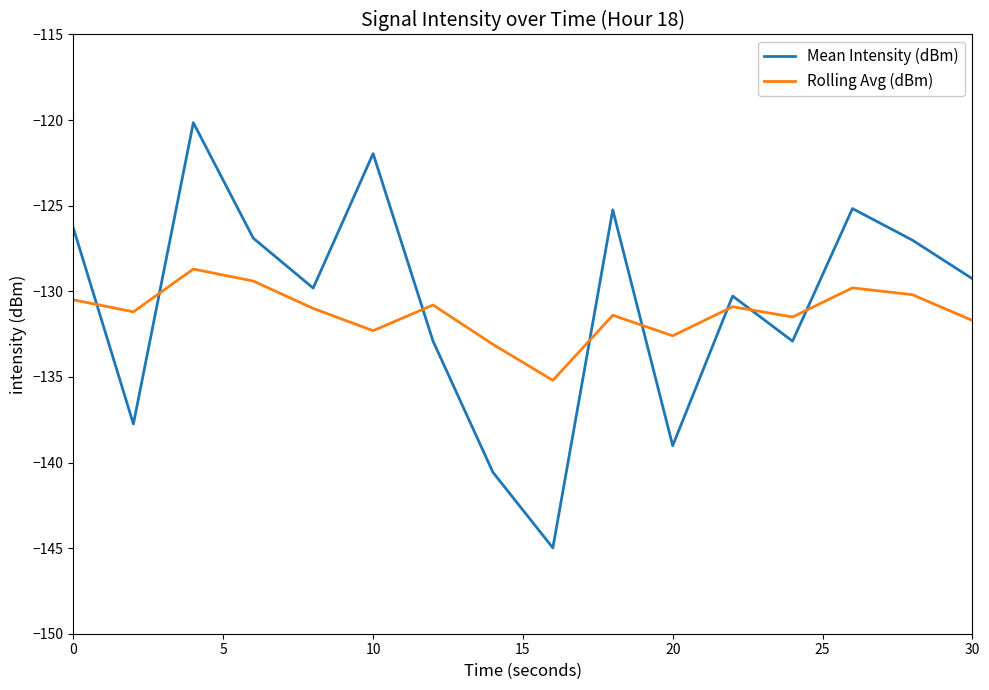

After their last crossing, which series has the higher values: Mean Intensity (dBm) or Rolling Avg (dBm)?

Mean Intensity (dBm)